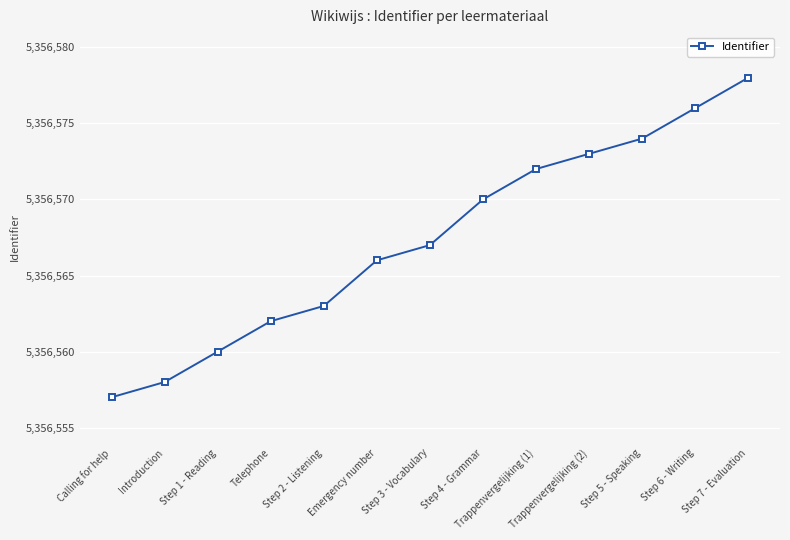

Reading left to right, extract all data points from this chart.

5356557	5356558	5356560	5356562	5356563	5356566	5356567	5356570	5356572	5356573	5356574	5356576	5356578